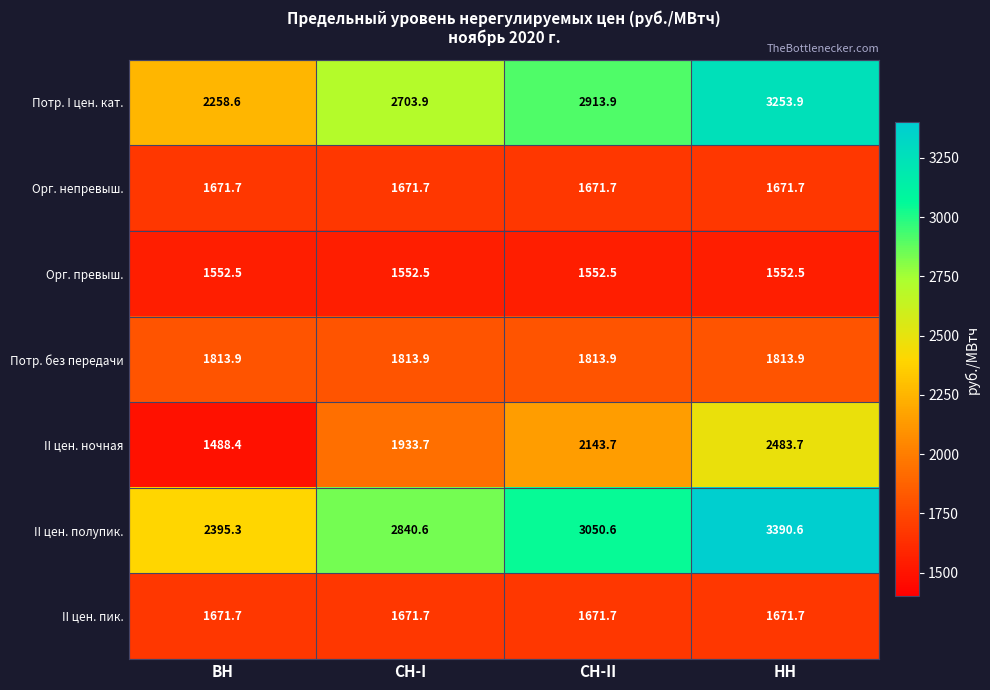

Reading right to left, extract all data points from this chart.

Потр. I цен. кат.: 3253.9	2913.9	2703.9	2258.6
Орг. непревыш.: 1671.7	1671.7	1671.7	1671.7
Орг. превыш.: 1552.5	1552.5	1552.5	1552.5
Потр. без передачи: 1813.9	1813.9	1813.9	1813.9
II цен. ночная: 2483.7	2143.7	1933.7	1488.4
II цен. полупик.: 3390.6	3050.6	2840.6	2395.3
II цен. пик.: 1671.7	1671.7	1671.7	1671.7